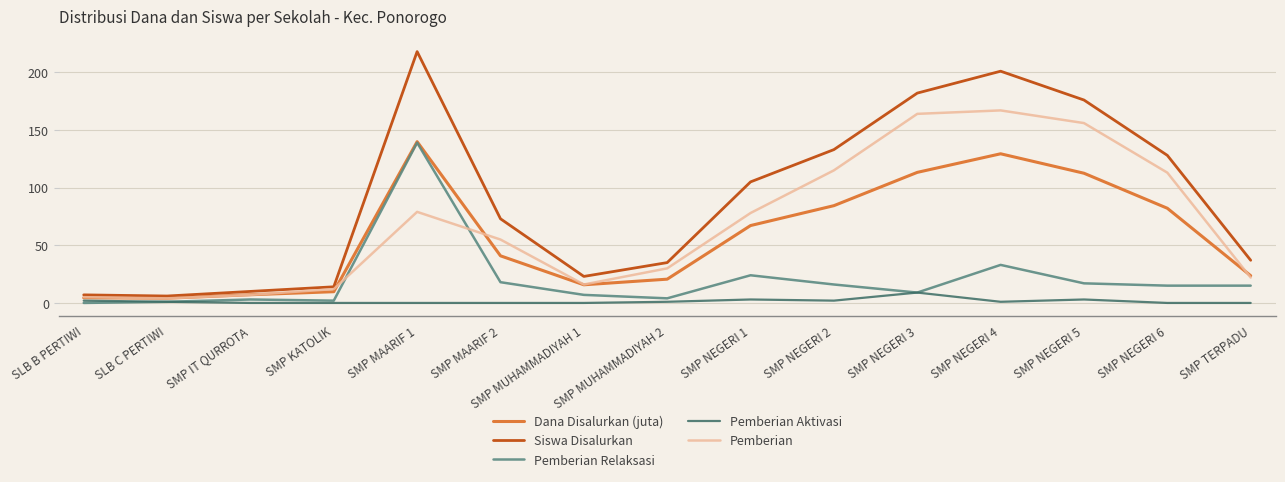

What is the sum of all Pemberian Relaksasi values?

303.0